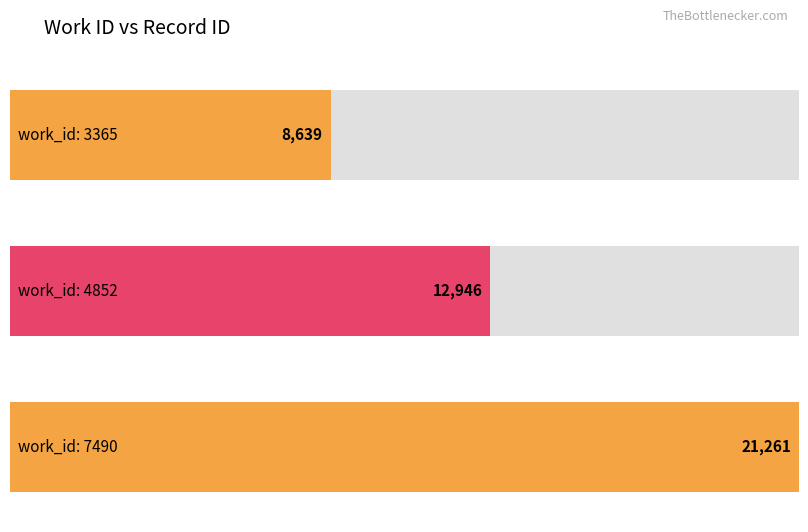

What is the difference between the values at 7490 and 3365?

12622